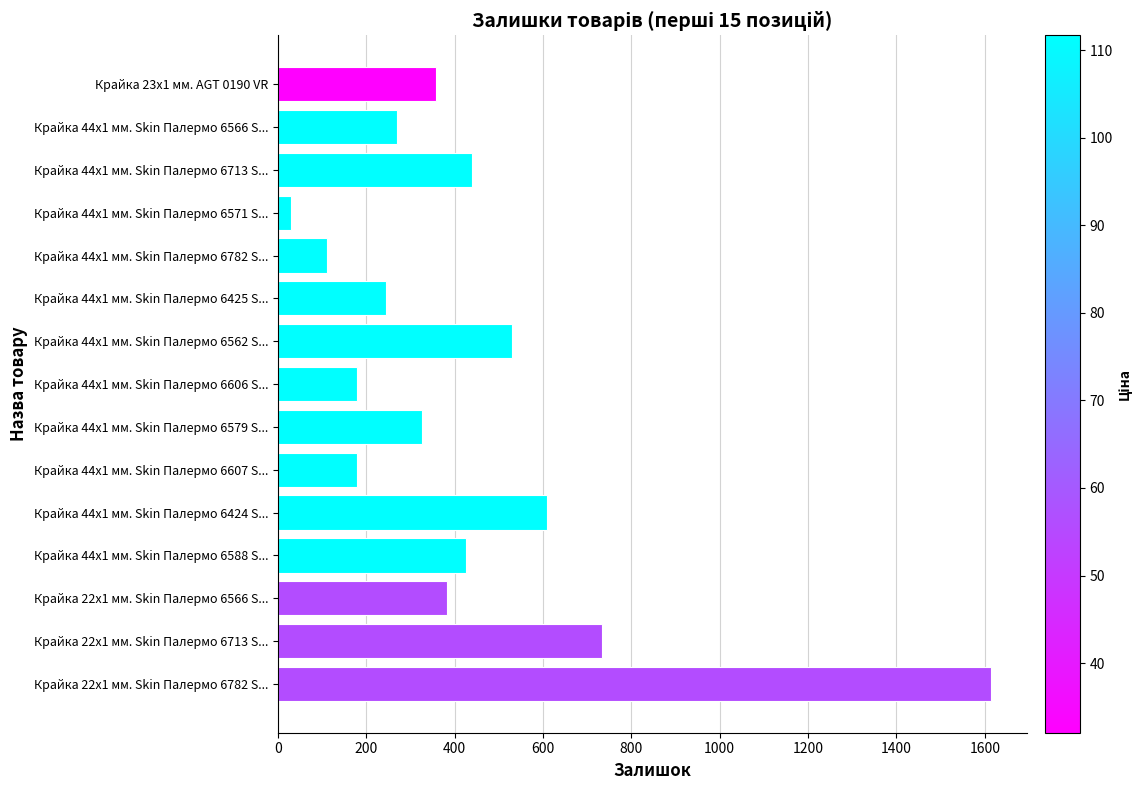

What is the label of the 5th bar from the top?

Крайка 44x1 мм. Skin Палермо 6782 S...